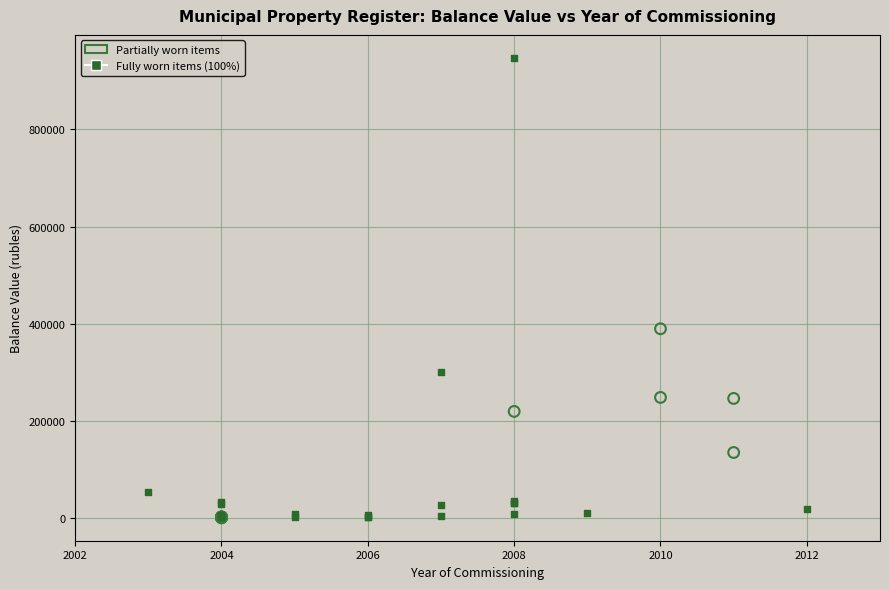

Which series reaches the maximum Y coordinate?

Fully worn items (100%)